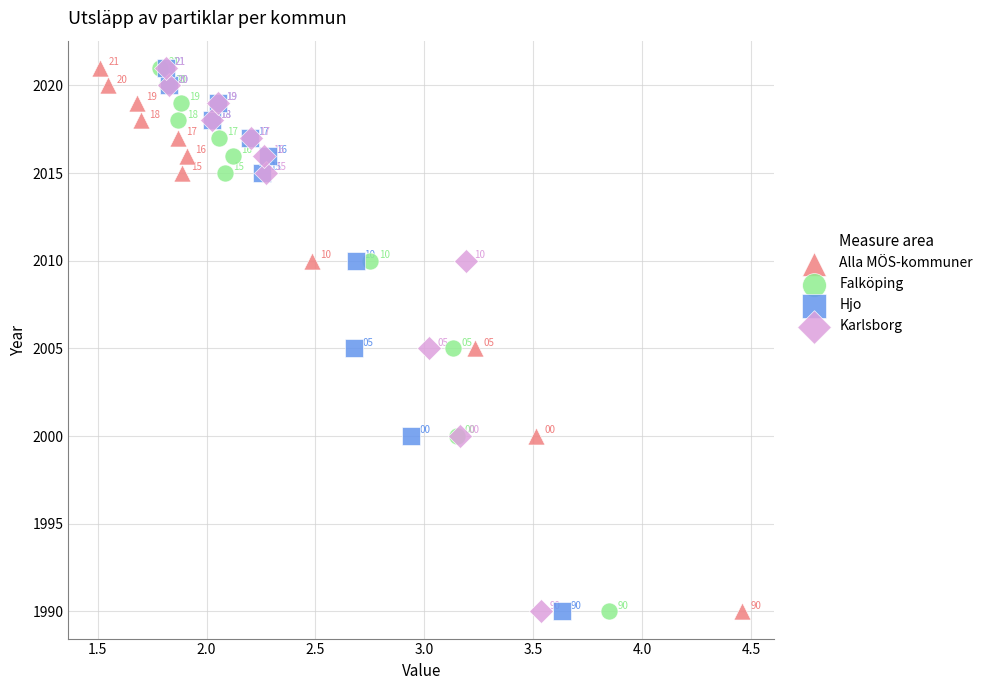

What are all the series names shown in the legend?

Alla MÖS-kommuner, Falköping, Hjo, Karlsborg